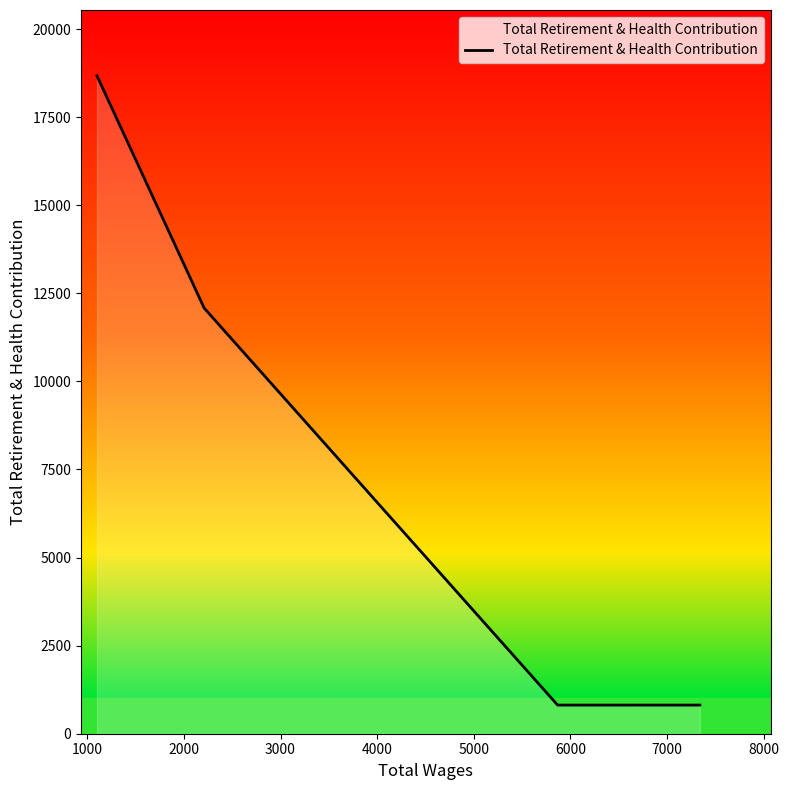

What is the minimum value shown in the chart?

813